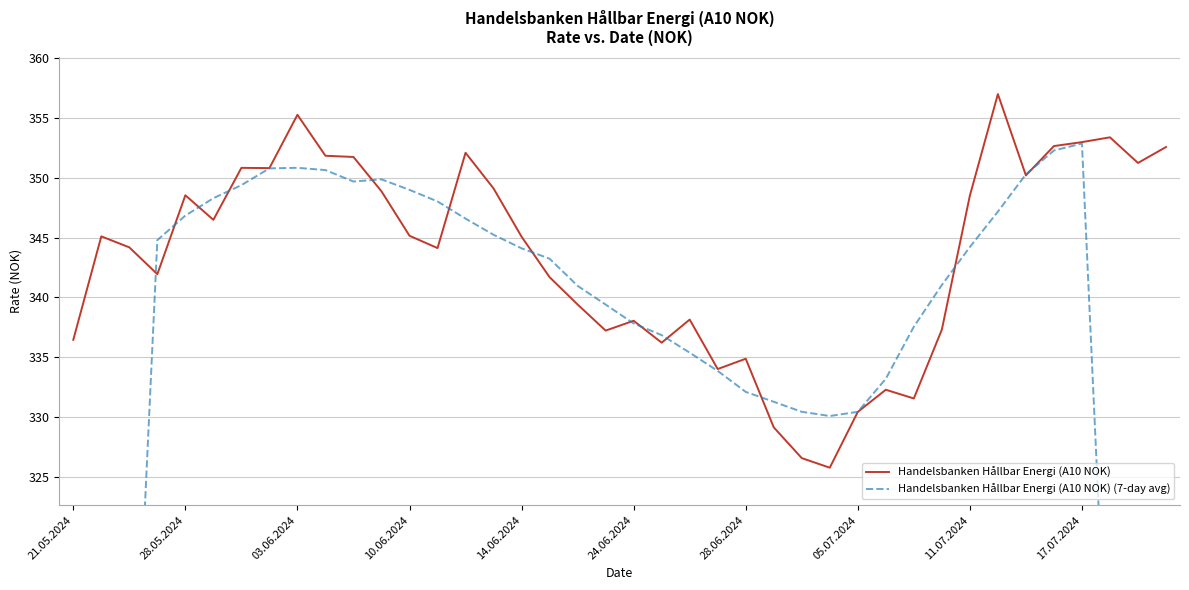

What is the lowest value of the Handelsbanken Hållbar Energi (A10 NOK) series?

325.8